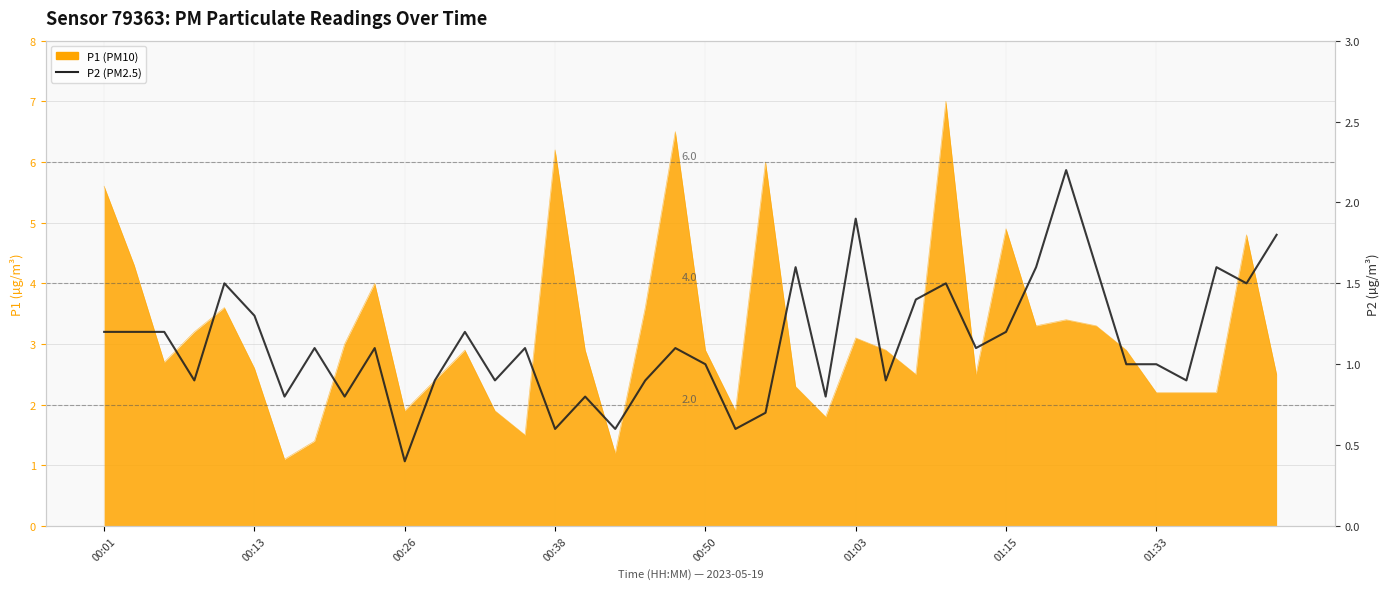

What is the change in value from 9 to 16?

-0.3